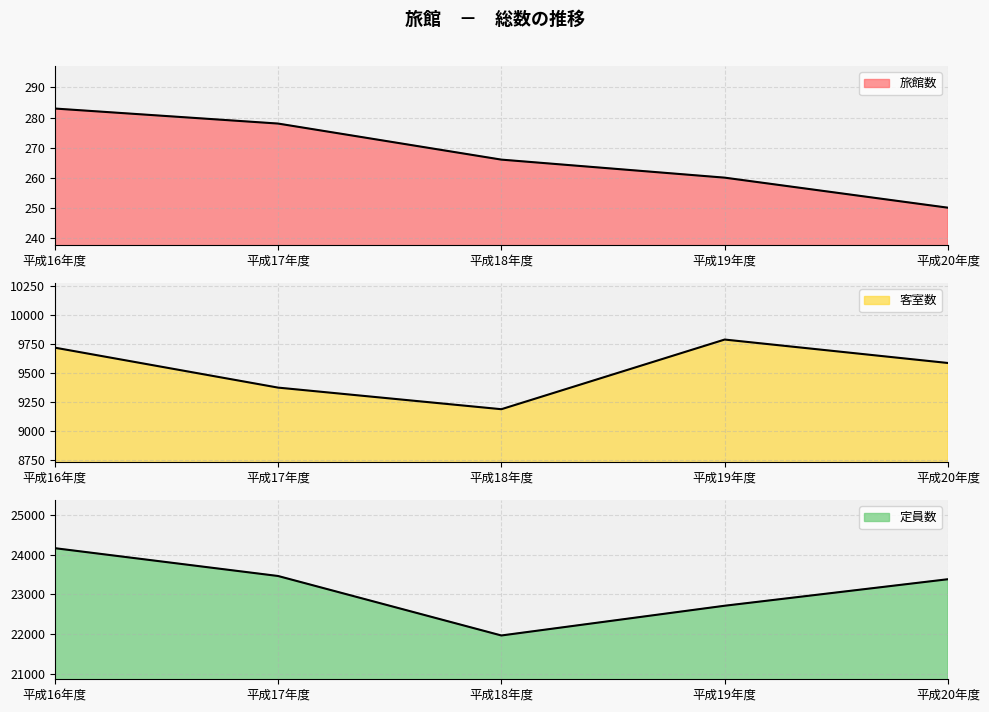

What is the sum of the 定員数 values at 平成17年度 and 平成18年度?

45430